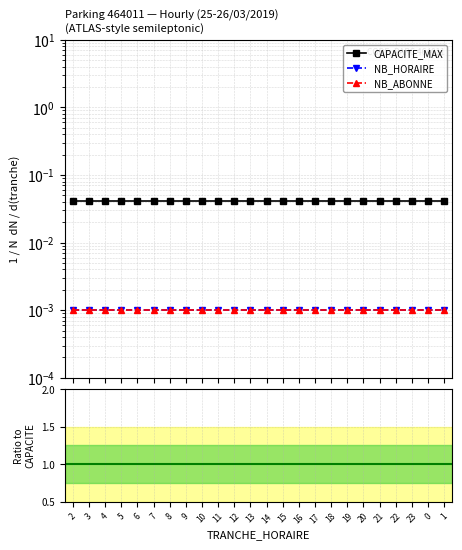

Which series has the largest total across all categories?

CAPACITE_MAX